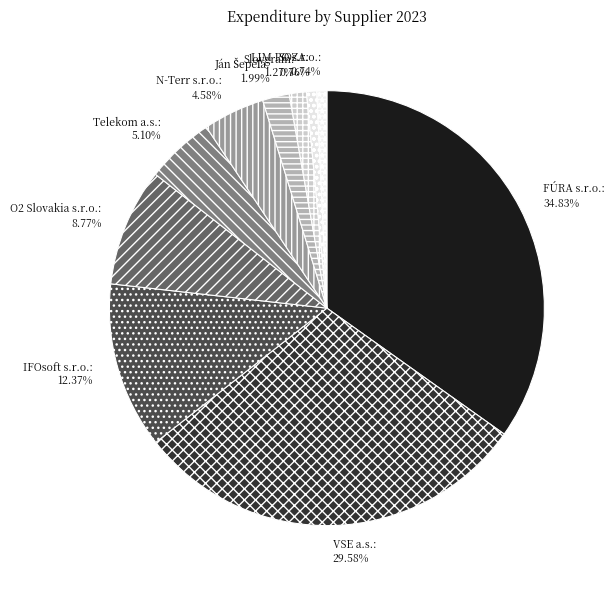

Which has a higher value, N-Terr s.r.o. or Slovgram?

N-Terr s.r.o.